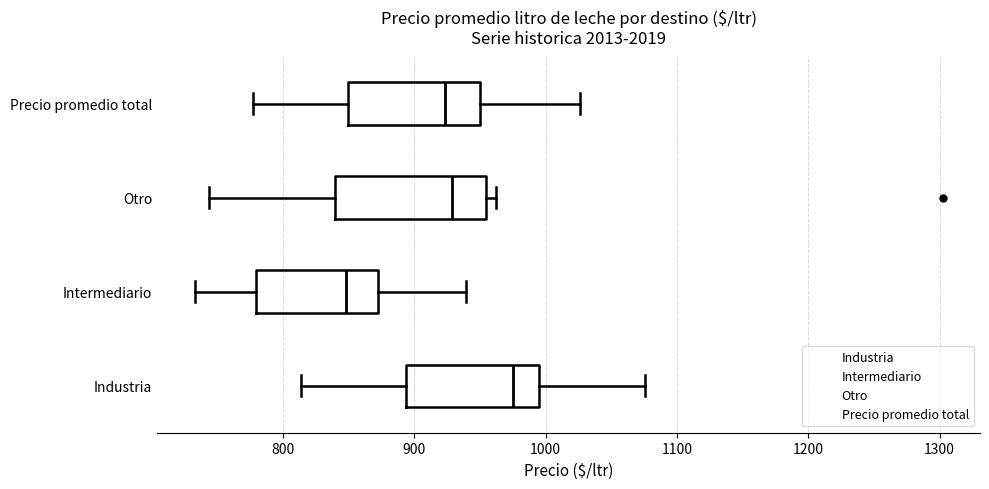

Reading bottom to top, transcribe this box plot: for each box, give where its median line is, the range the box spans, and where its two whiskers end, as read against the x-axis. The values are not printed on the chart, so give them approximately, as read against the axis.

Industria: median 970, box 890 to 1000, whiskers 810 to 1080
Intermediario: median 850, box 780 to 870, whiskers 730 to 940
Otro: median 930, box 840 to 950, whiskers 740 to 960
Precio promedio total: median 920, box 850 to 950, whiskers 780 to 1030